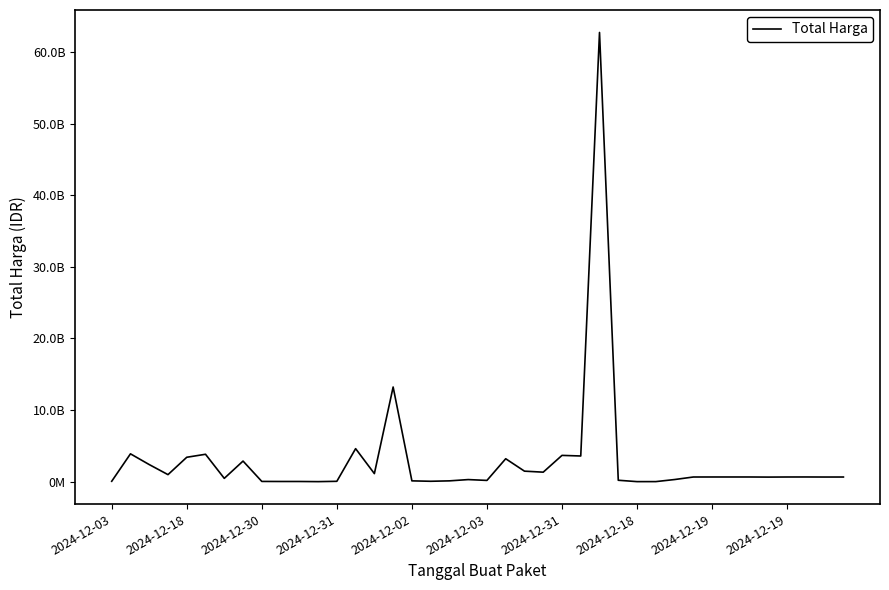

Does the chart have visible grid lines?

No